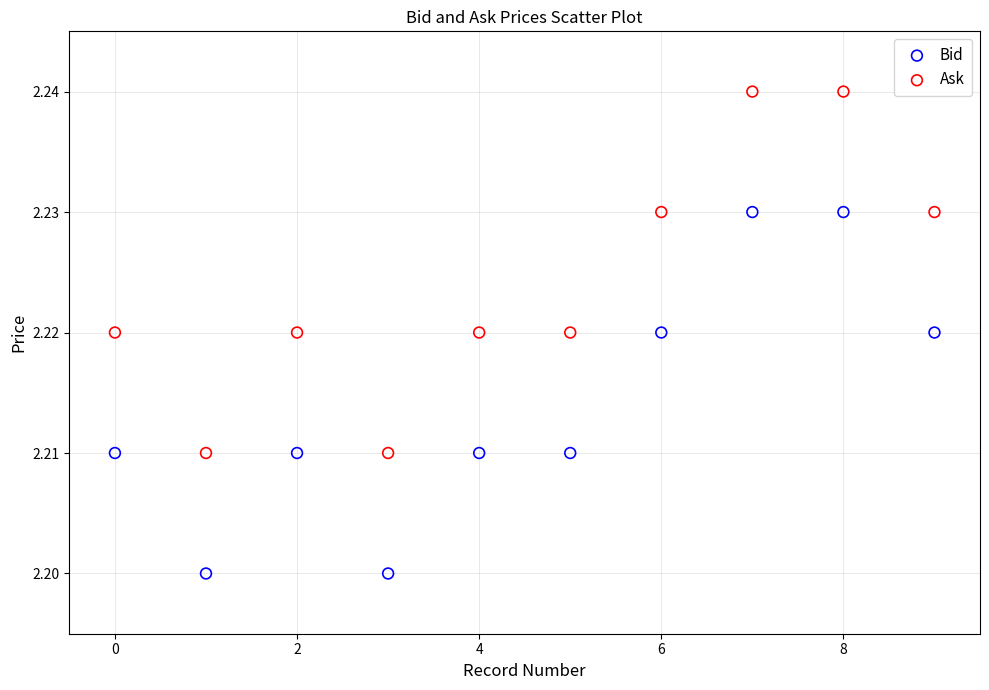

Which series reaches the minimum Y coordinate?

Bid